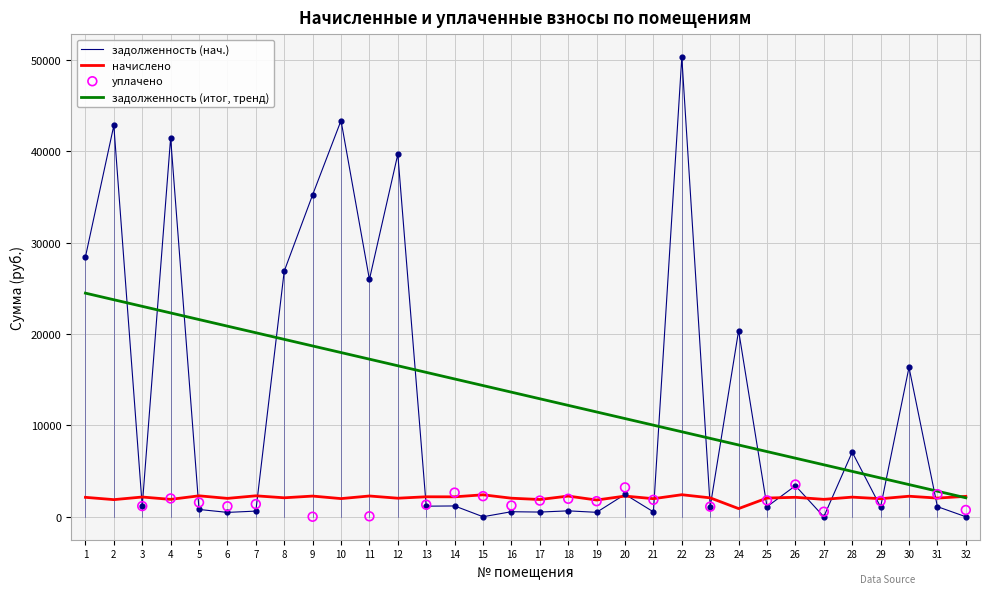

What is the total value across all series at 4?

84843.2